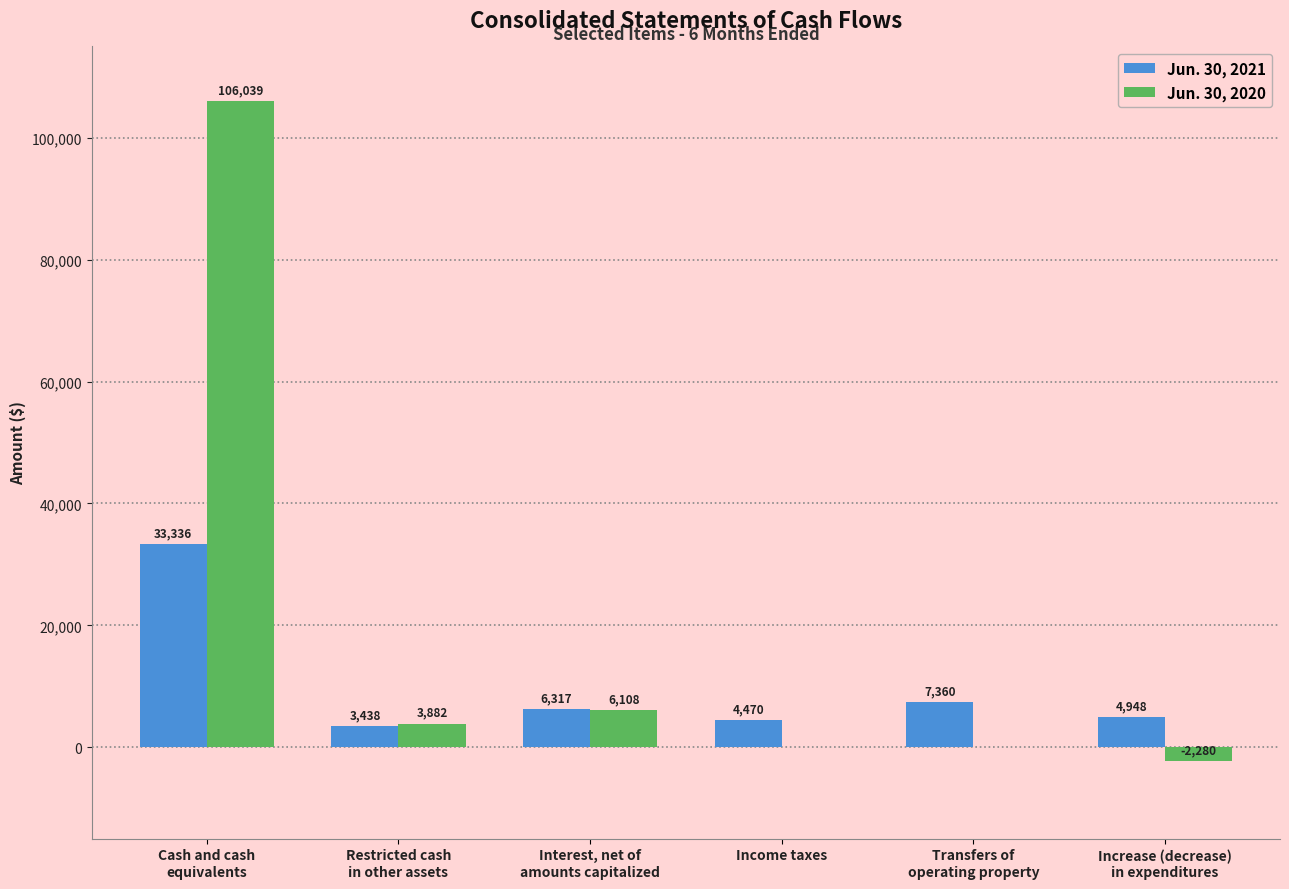

What is the maximum value for Jun. 30, 2020?

106039